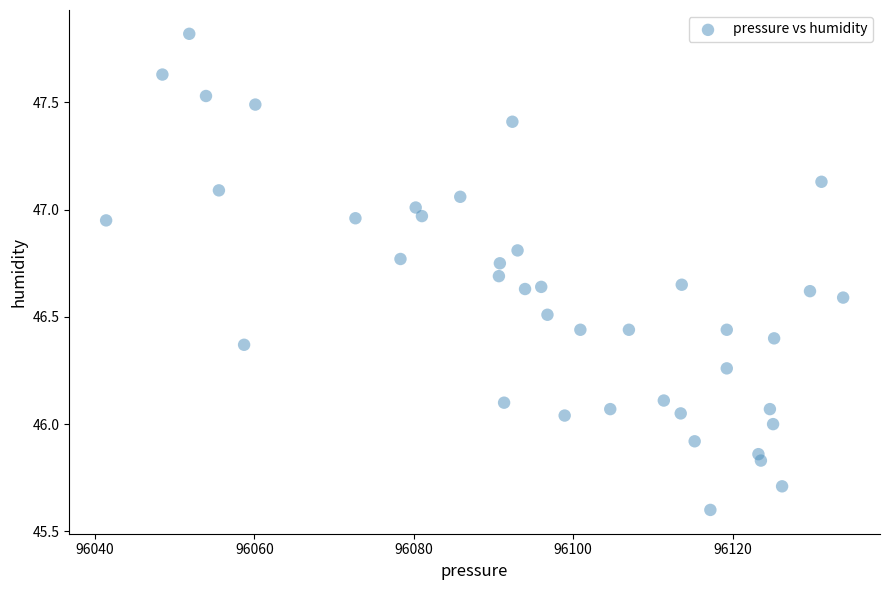

What is the range of Y values (max minus min)?

2.2